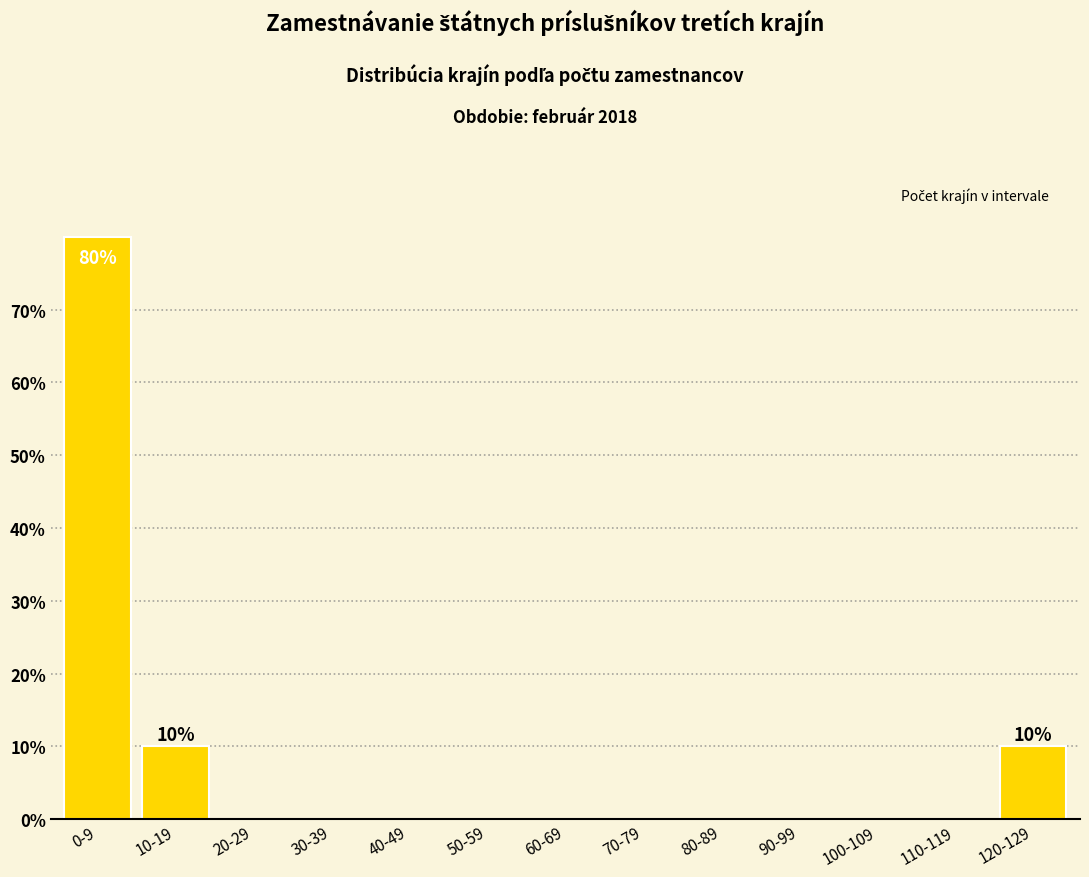

Reading left to right, extract all data points from this chart.

0-9=80	10-19=10	20-29=0	30-39=0	40-49=0	50-59=0	60-69=0	70-79=0	80-89=0	90-99=0	100-109=0	110-119=0	120-129=10